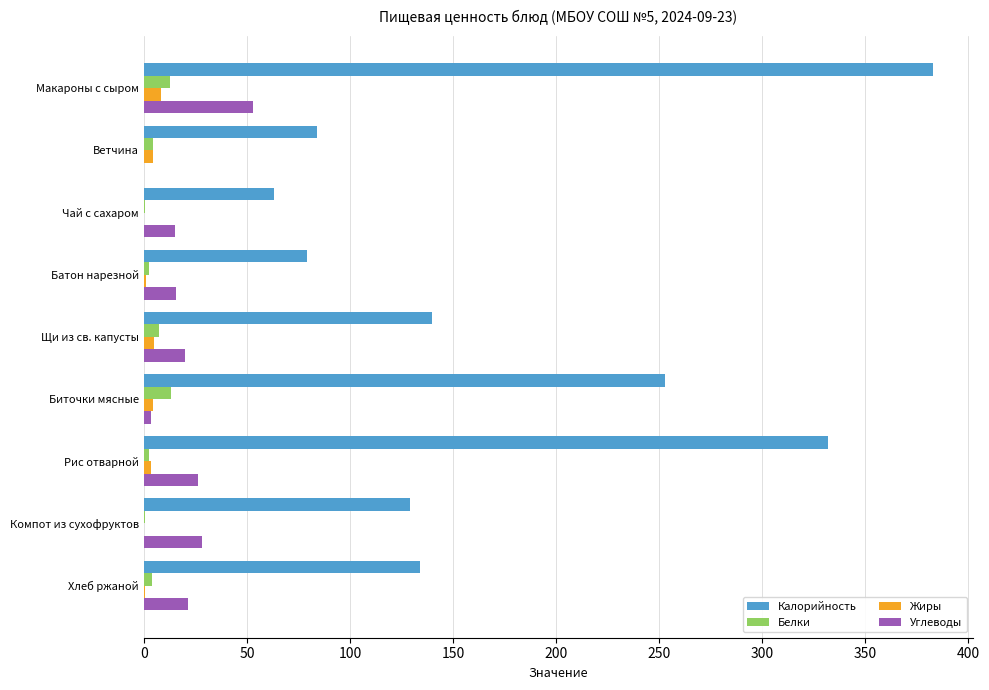

Which series has the largest total across all categories?

Калорийность